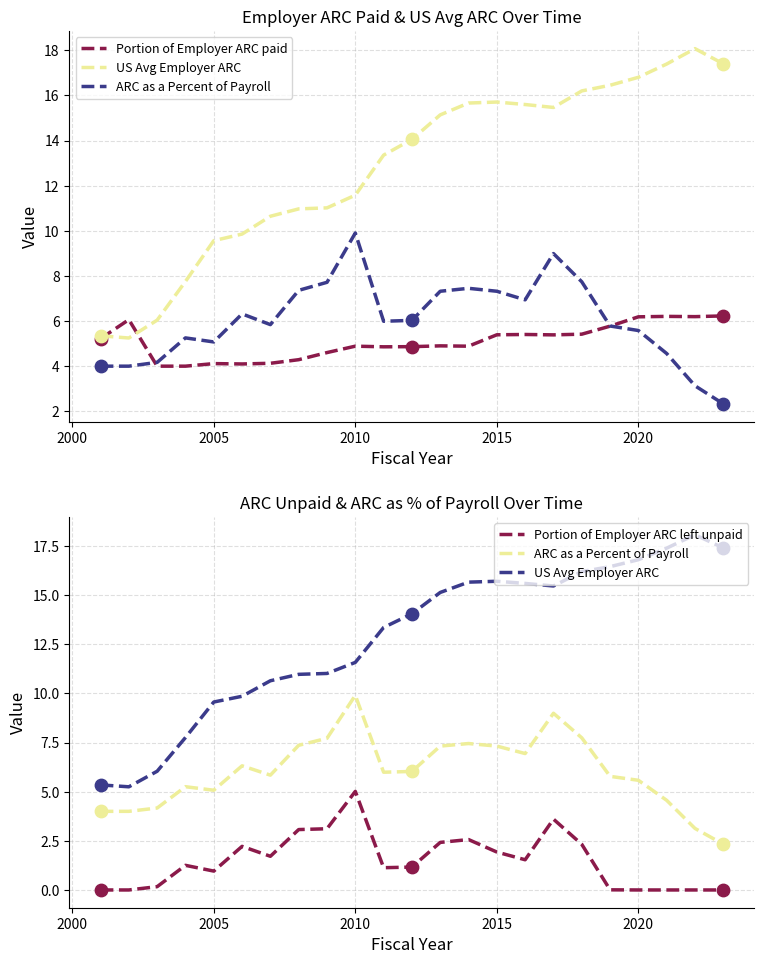

Which series reaches the minimum Y coordinate?

Portion of Employer ARC left unpaid